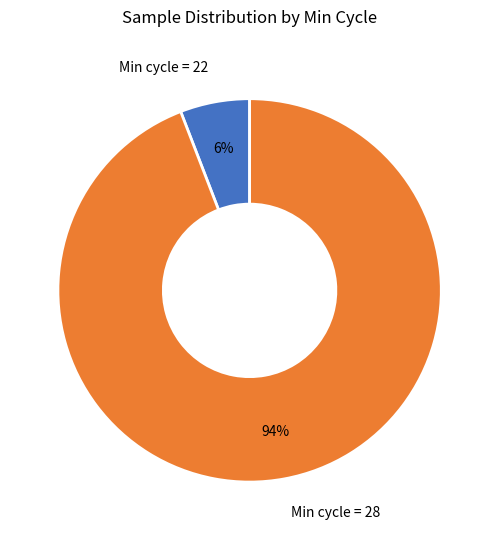

Does any single category account for the majority?

Yes